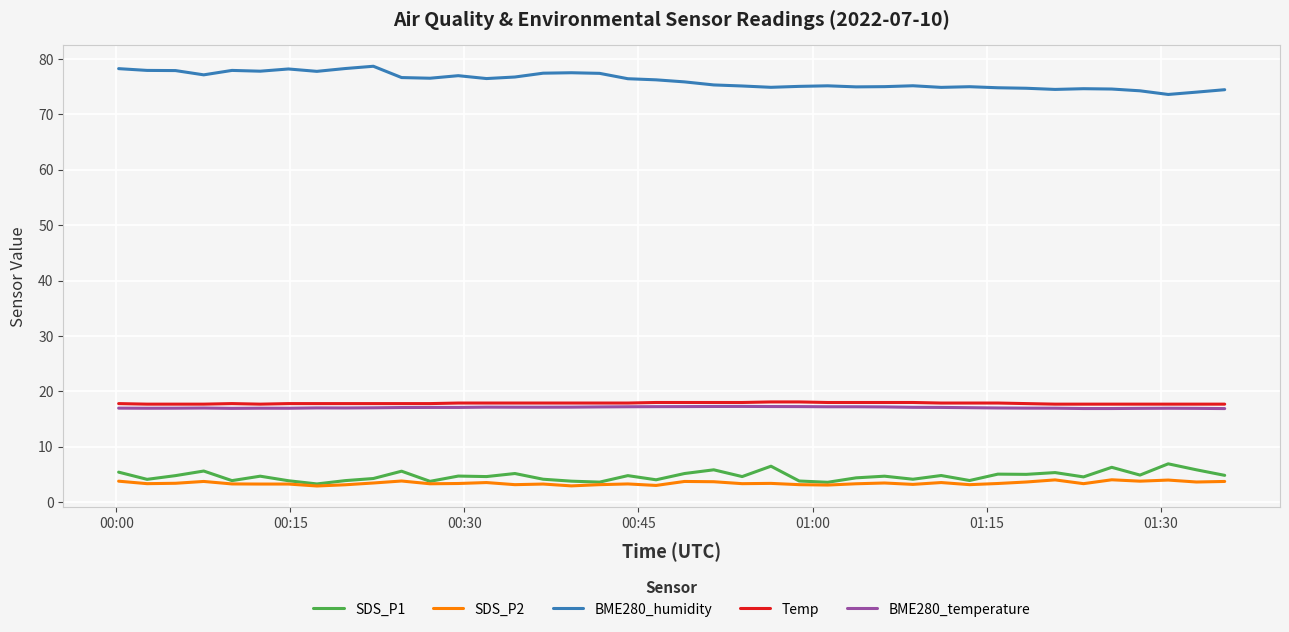

What are all the series names shown in the legend?

SDS_P1, SDS_P2, BME280_humidity, Temp, BME280_temperature